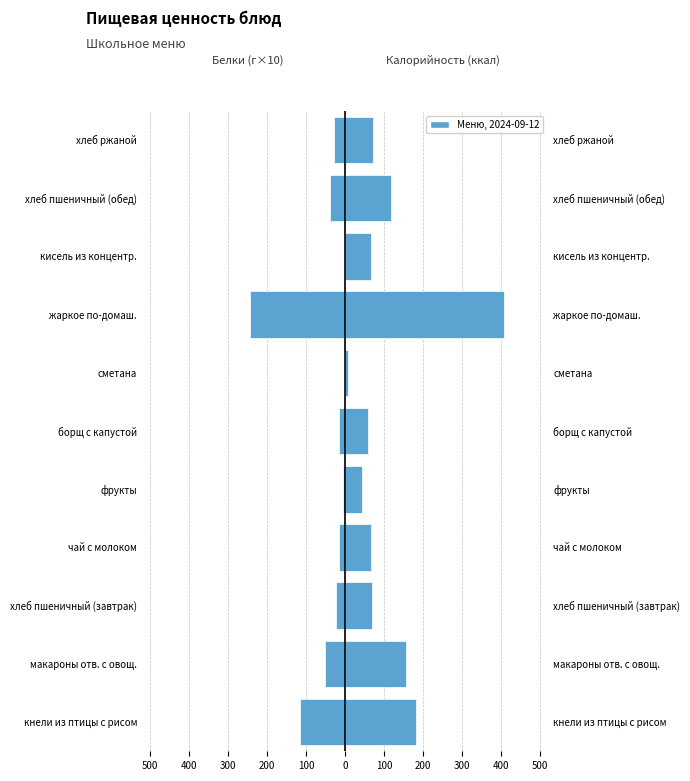

How many data points in Белки (×10) are above -23?

5